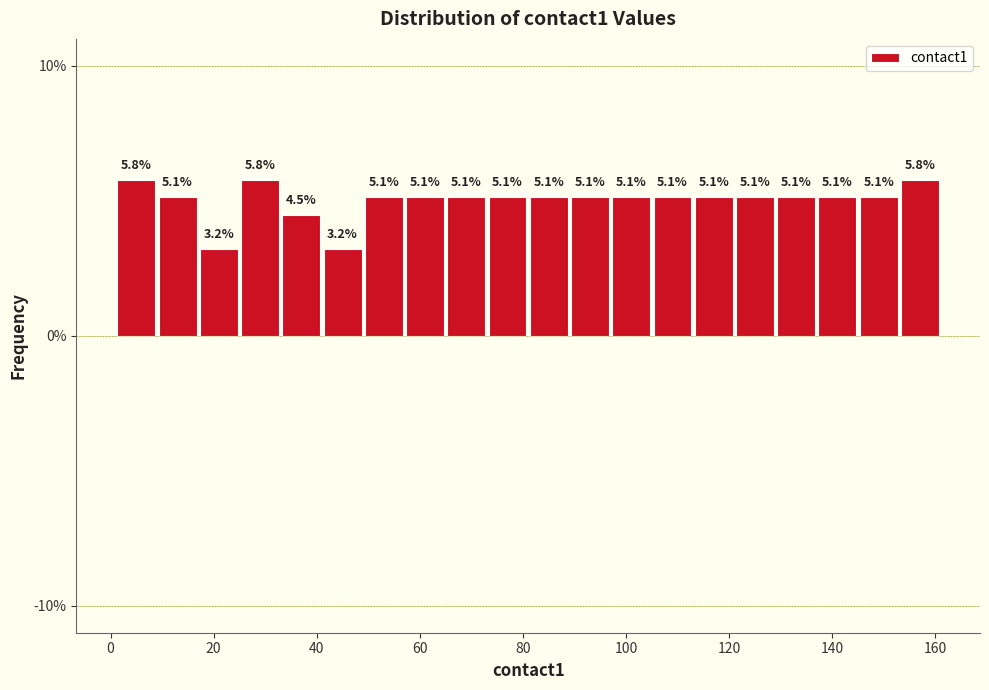

Reading left to right, transcribe this chart: for each bar, give the range it covers on the x-axis and its height. The bar edges are not printed on the chart, so give them approximately, as read against the axis.

1 to 9: 5.8
9 to 17: 5.1
17 to 25: 3.2
25 to 33: 5.8
33 to 41: 4.5
41 to 49: 3.2
49 to 57: 5.1
57 to 65: 5.1
65 to 73: 5.1
73 to 81: 5.1
81 to 89: 5.1
89 to 97: 5.1
97 to 105: 5.1
105 to 113: 5.1
113 to 121: 5.1
121 to 129: 5.1
129 to 137: 5.1
137 to 145: 5.1
145 to 153: 5.1
153 to 161: 5.8